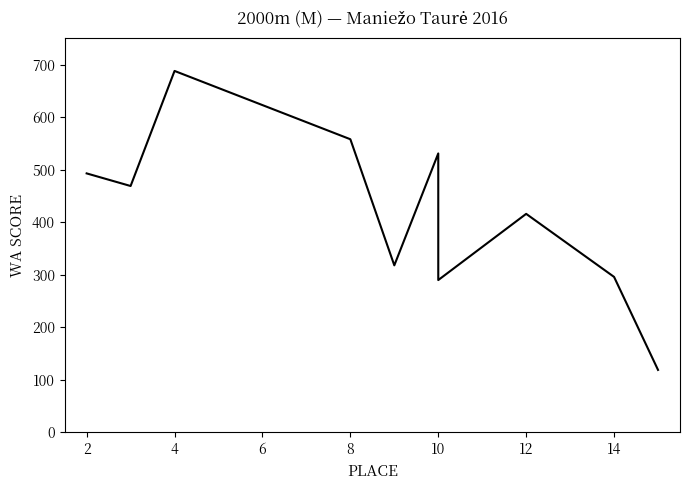

How many lines are shown in the chart?

1